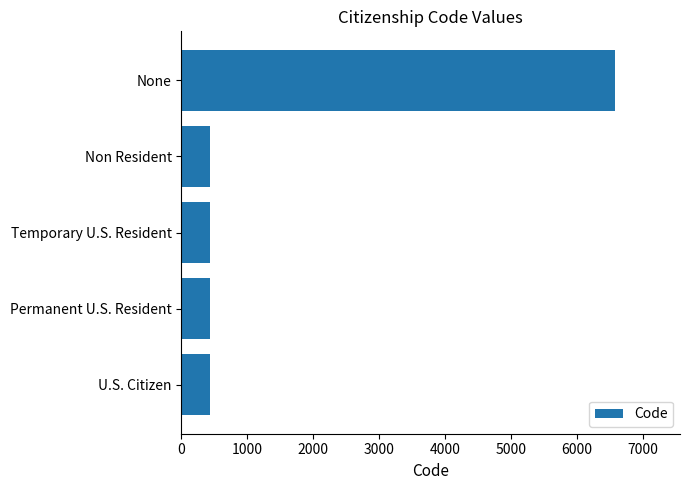

What is the average value?

1661